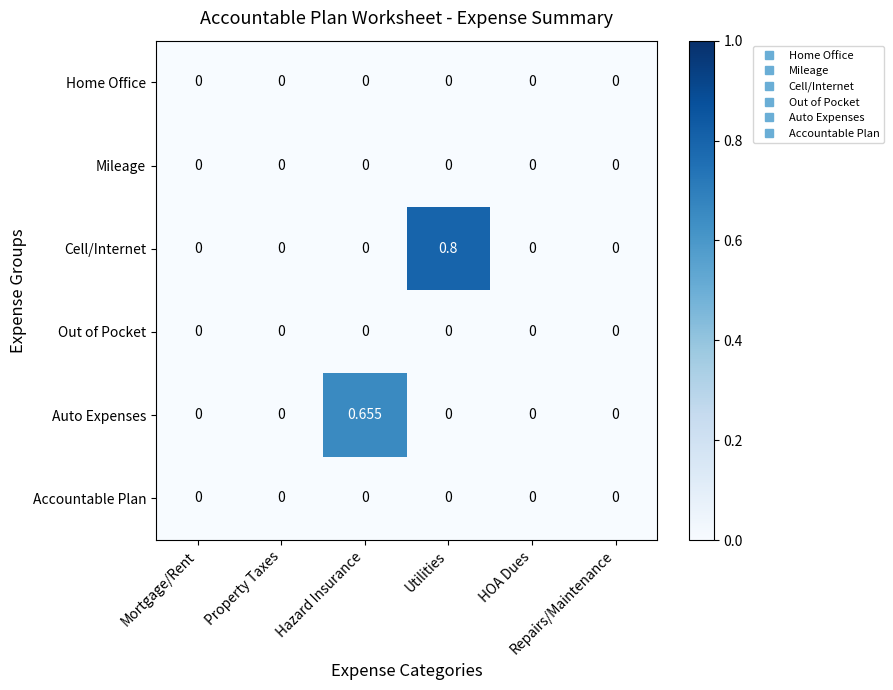

Which series has the largest range (max minus min)?

Cell/Internet